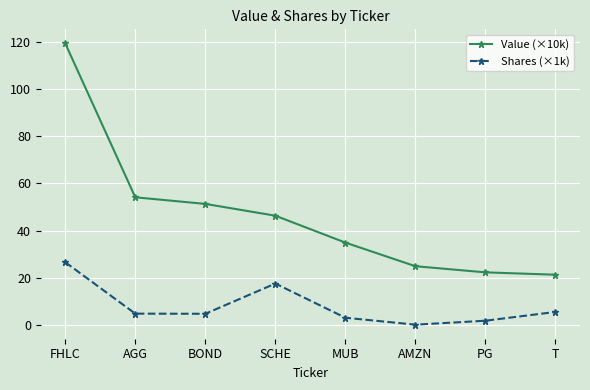

Rank the series by their average value, from highest to lowest.

Value (×10k), Shares (×1k)